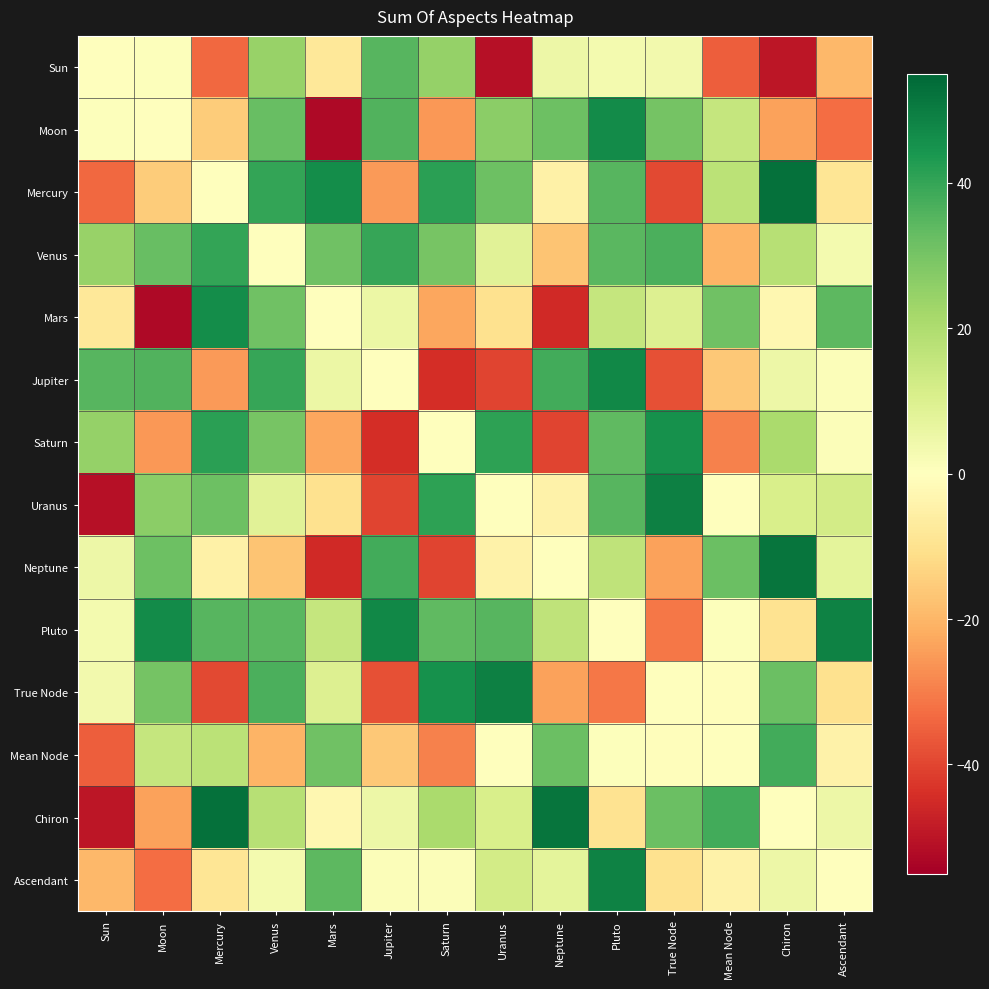

At True Node, list the series in order from largest to smallest.

Uranus, Saturn, Venus, Chiron, Moon, Mars, Sun, True Node, Mean Node, Ascendant, Neptune, Pluto, Jupiter, Mercury